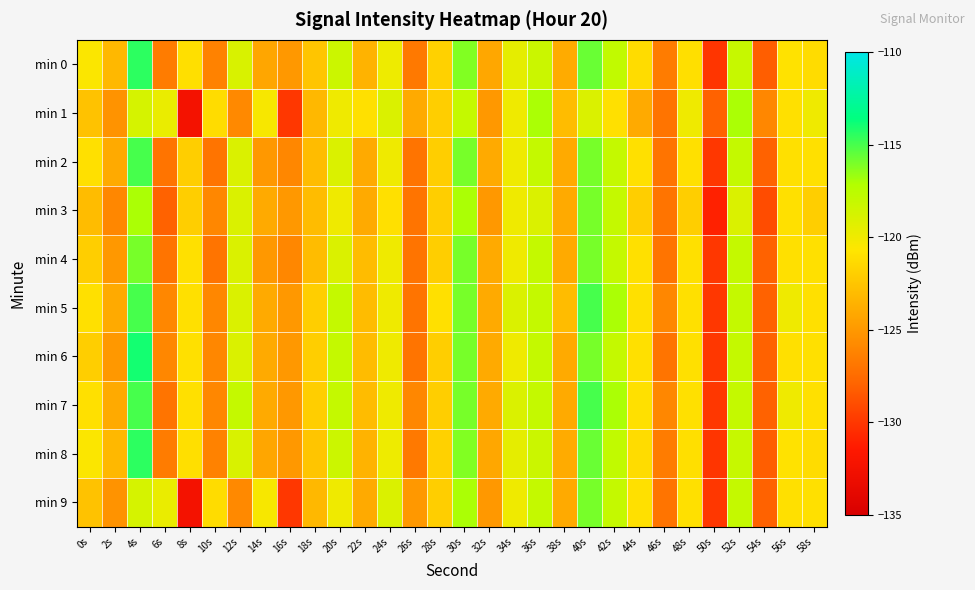

How many distinct data groups are displayed?

10